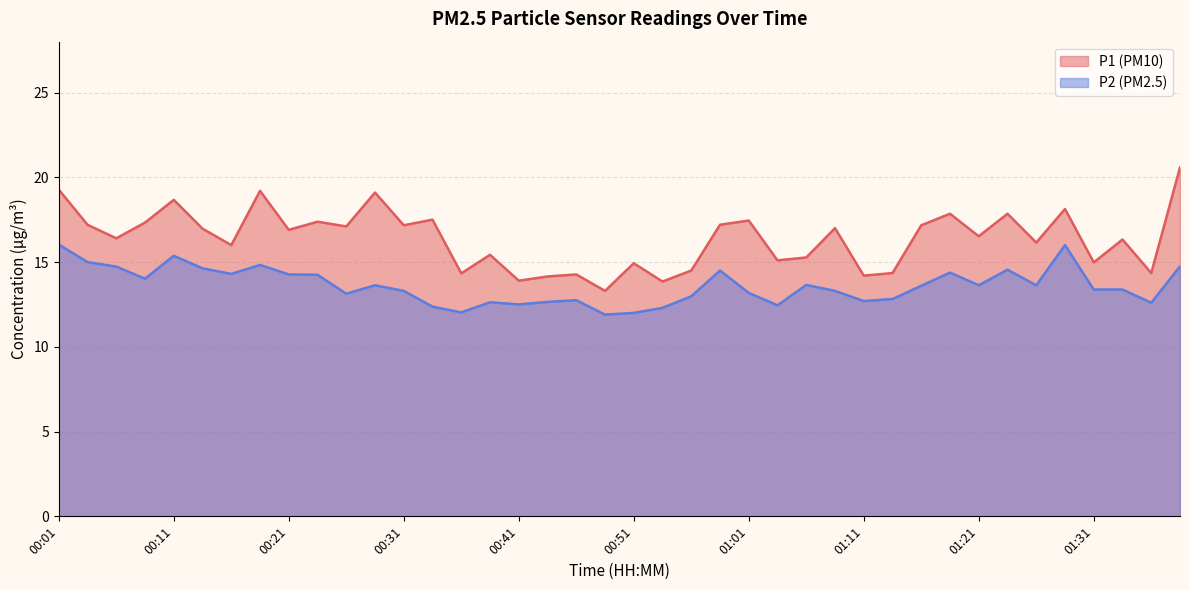

In P2, how many points are lower than both neighbors (excluding endpoints)?

11